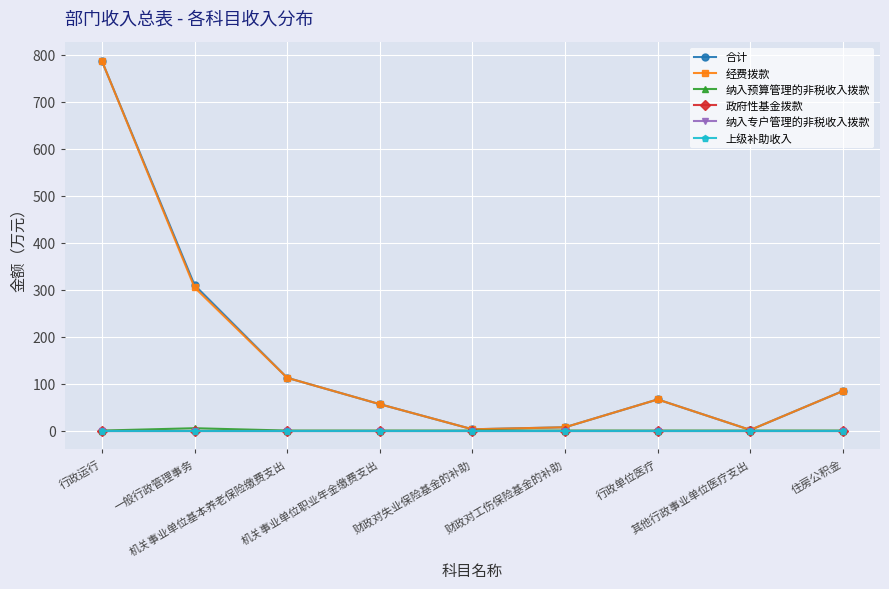

The value of 经费拨款 at 机关事业单位职业年金缴费支出 is 37.2. True or false?

False